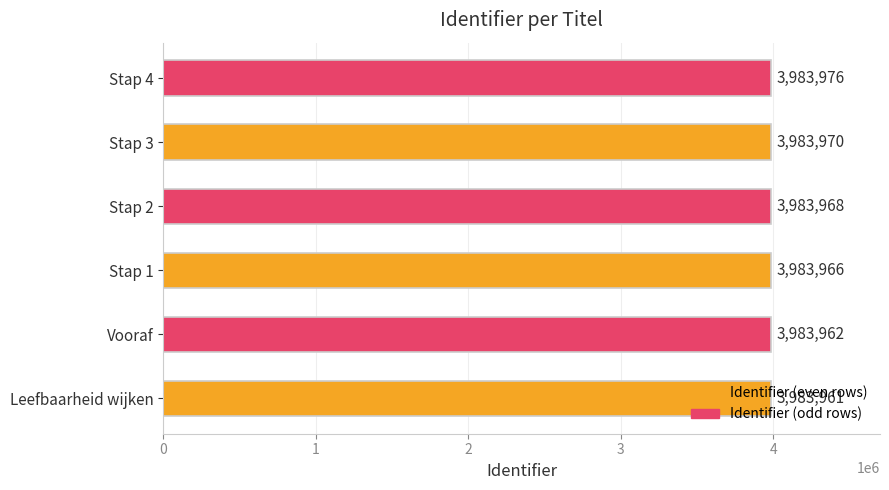

List the labels in order of value, smallest first.

Leefbaarheid wijken, Vooraf, Stap 1, Stap 2, Stap 3, Stap 4